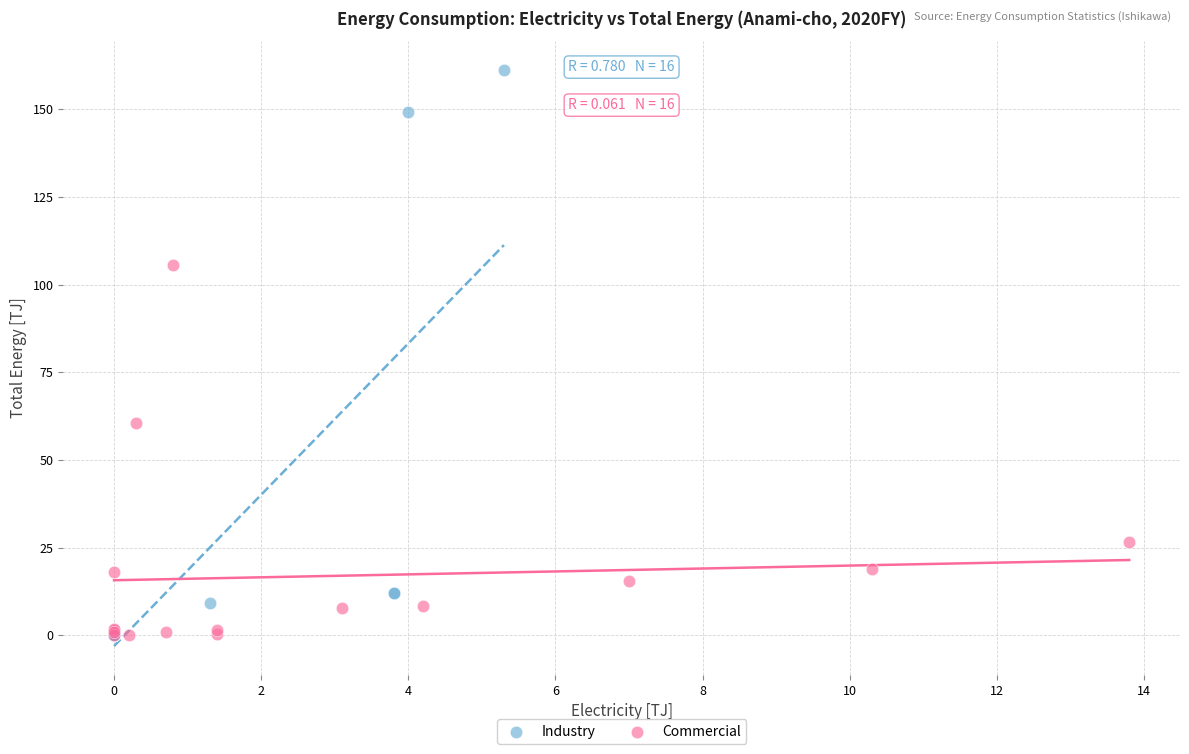

Which series has the largest Y range (max minus min)?

Industry